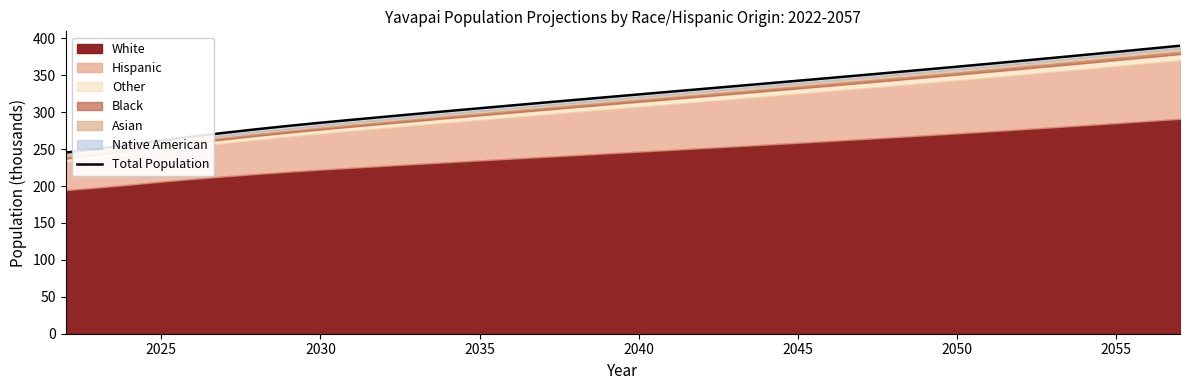

What is the average value?

321.2